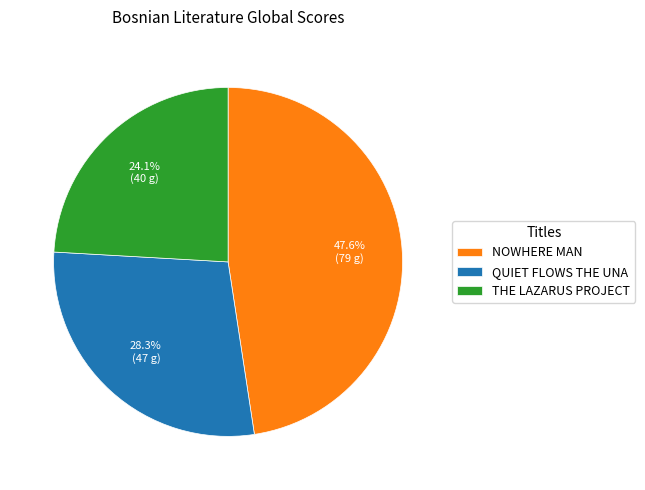

Combined, what portion of the pie is NOWHERE MAN and QUIET FLOWS THE UNA?

75.9%